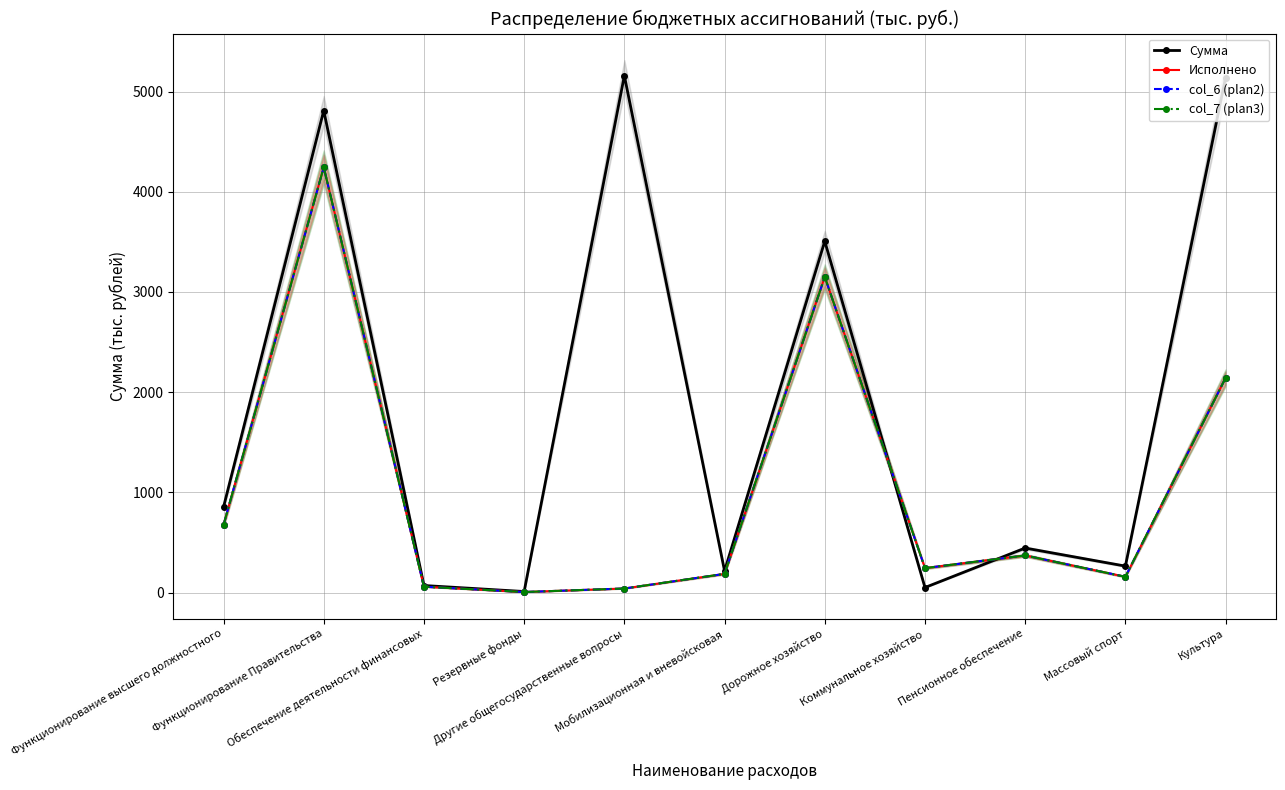

The value of Сумма at Массовый спорт is 263.6. True or false?

True